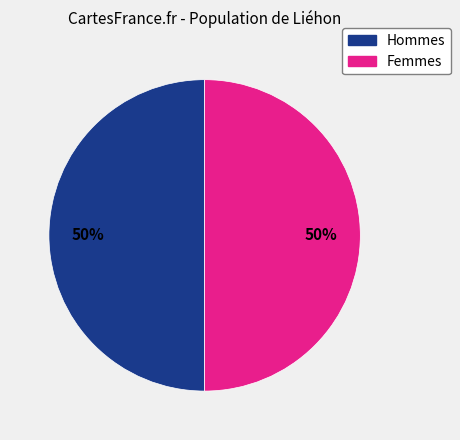

What percentage is the Femmes slice, to the nearest percent?

50%